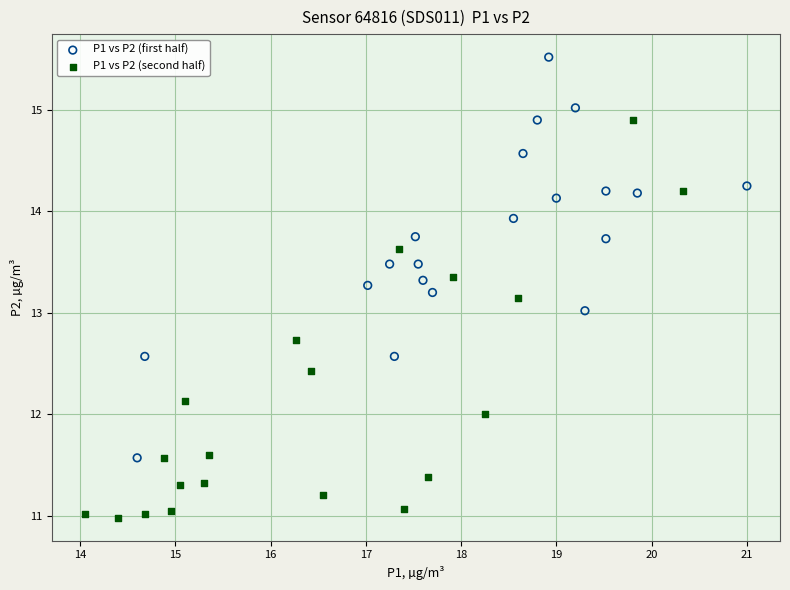

Which series reaches the minimum Y coordinate?

P1 vs P2 (second half)